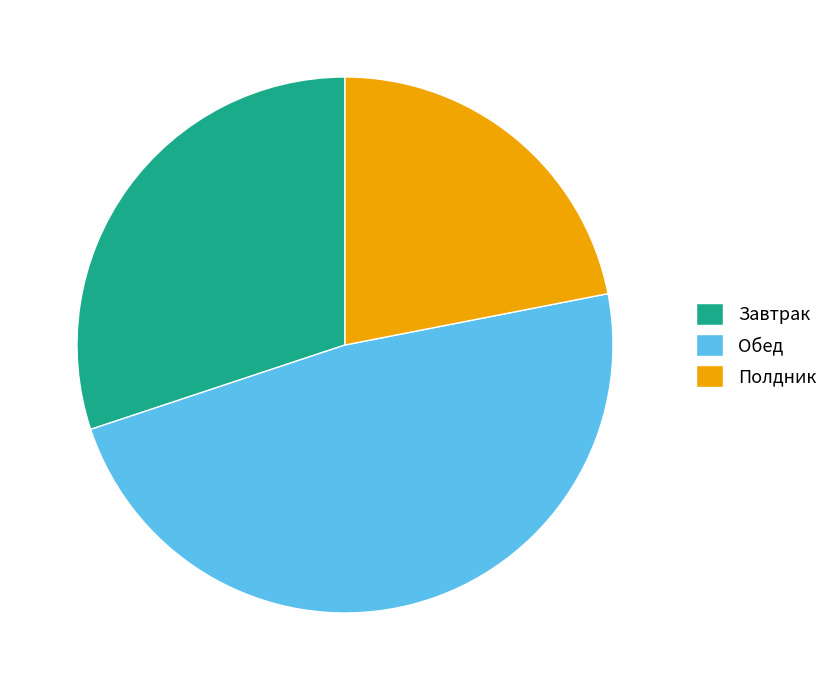

Approximately how many times larger is the value at Обед compared to Завтрак?

1.6